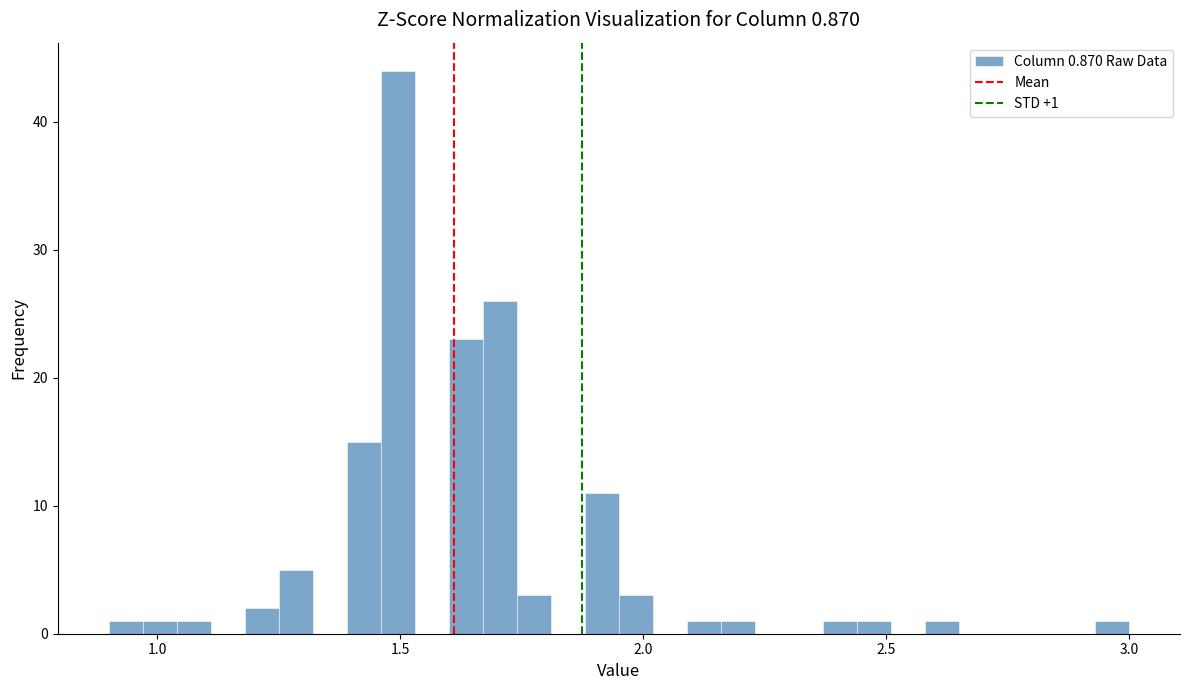

Read against the x-axis, roughly where is the centre of the tallest bar?

1.50